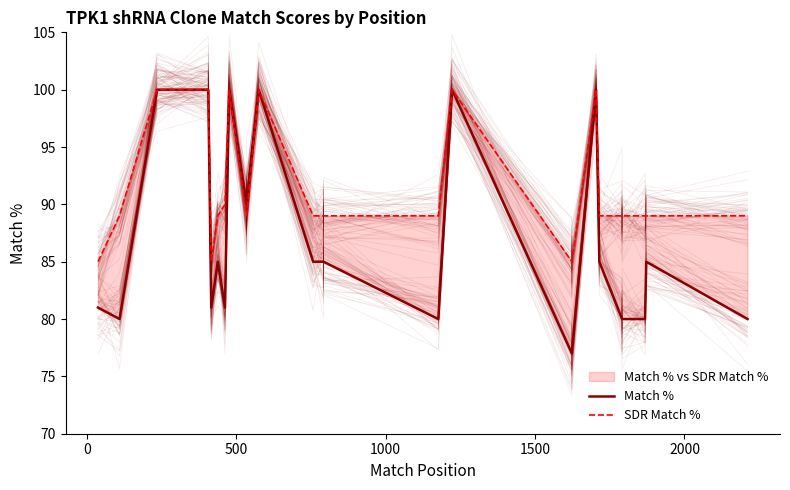

How many lines are shown in the chart?

2